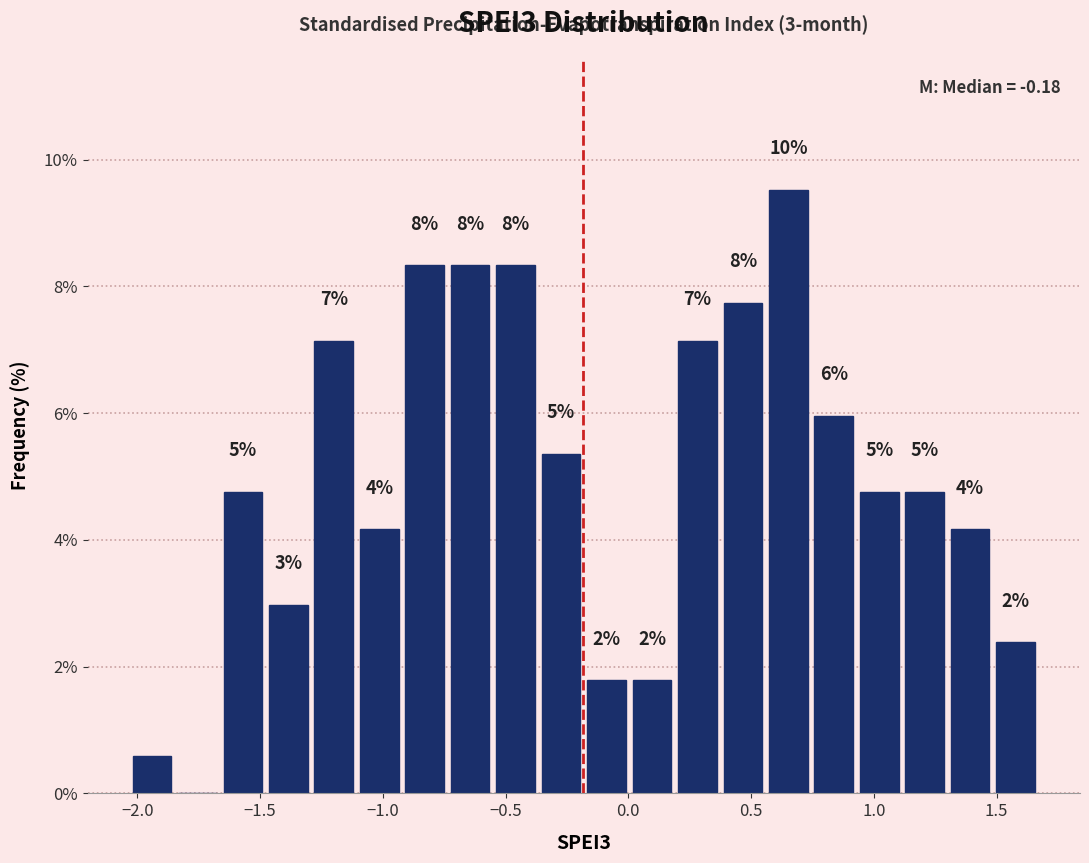

Around what value on the x-axis is the tallest bar? Give the approximate position of its centre, as read against the axis.

0.65